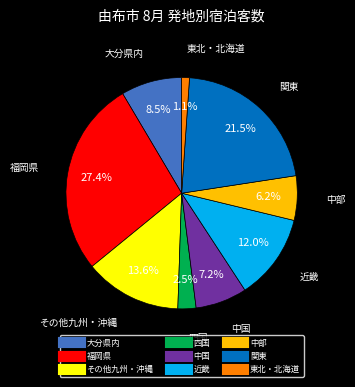

To the nearest percent, what percentage of the pie is 近畿?

12%